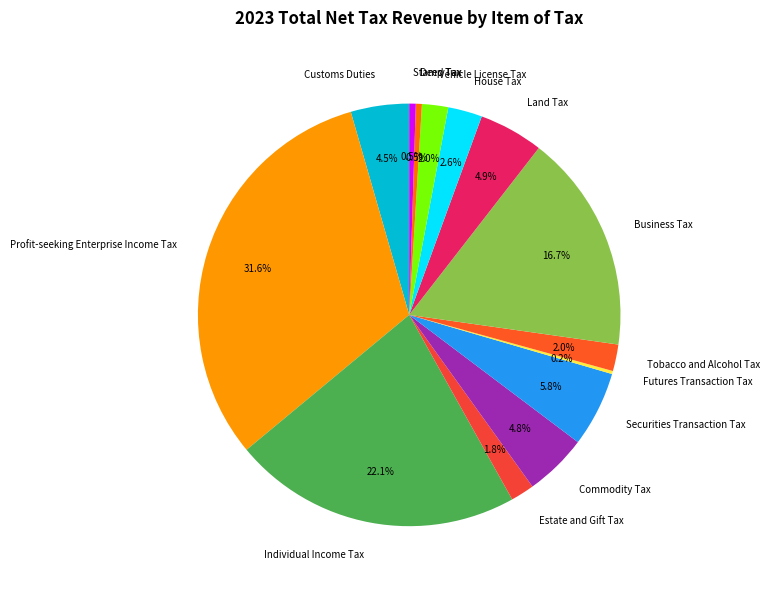

What portion of the pie excludes Individual Income Tax?

77.9%